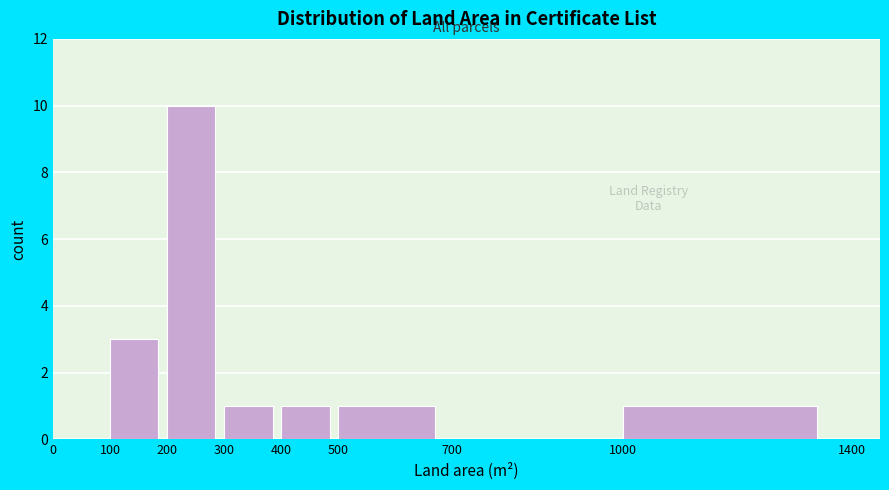

Reading left to right, transcribe this chart: for each bar, give the range it covers on the x-axis and its height. The values are not printed on the chart, so give them approximately, as read against the axis.

0 to 100: 0
100 to 200: 3
200 to 300: 10
300 to 400: 1
400 to 500: 1
500 to 700: 1
700 to 1000: 0
1000 to 1400: 1